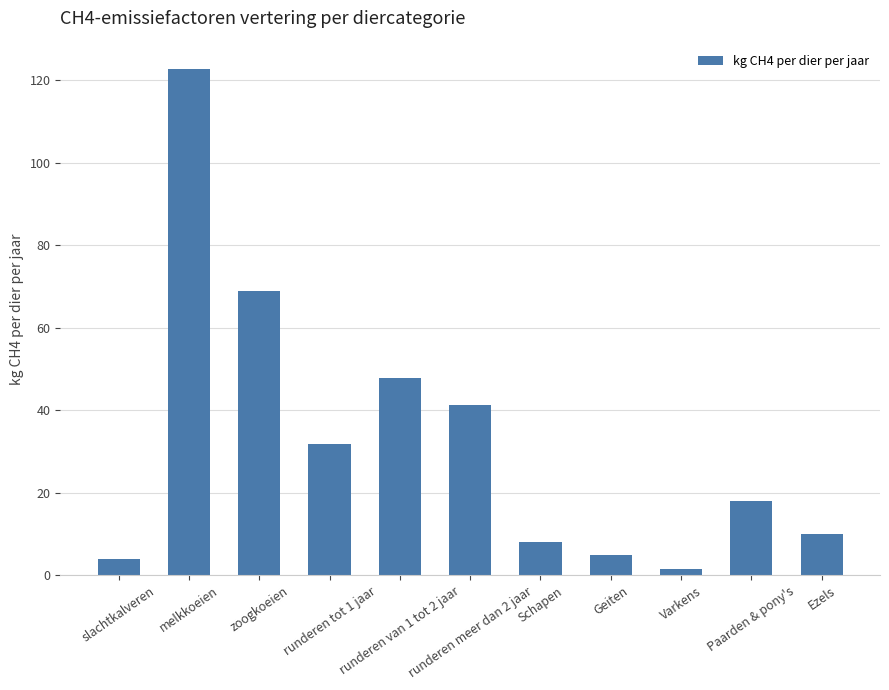

How many bars are there in total?

11